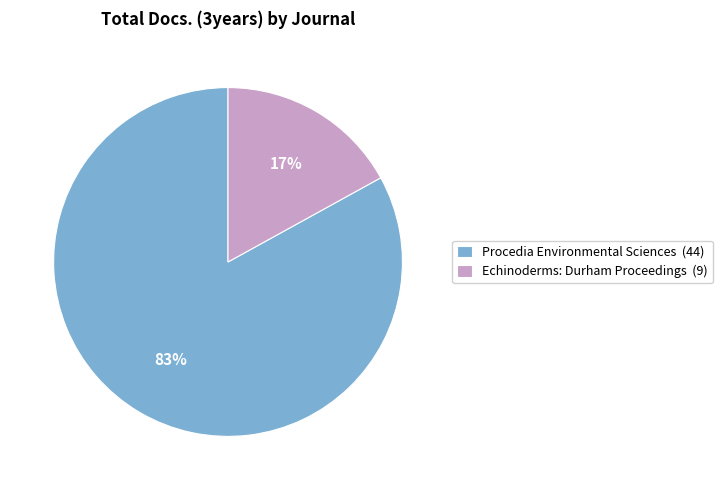

Which slice is the largest?

Procedia Environmental Sciences